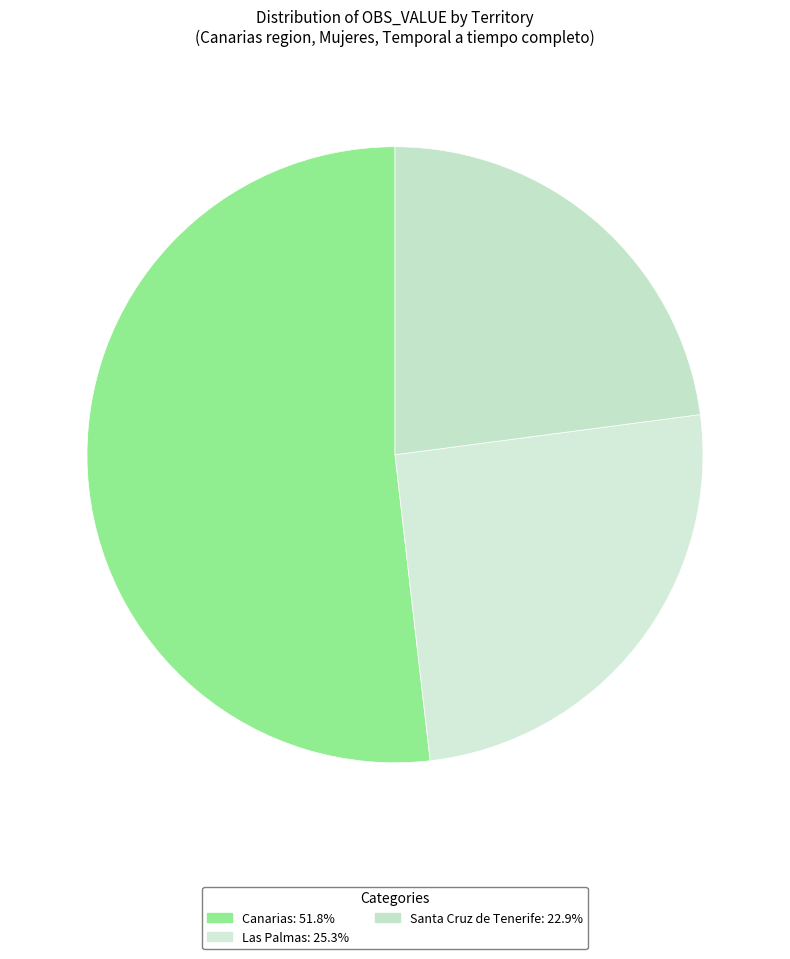

How many segments does this pie chart have?

3